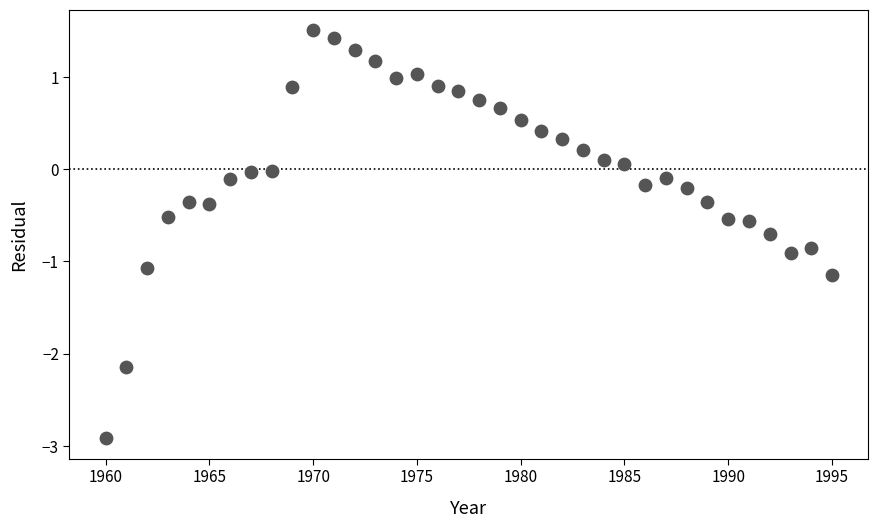

What is the range of X values (max minus min)?

35.0